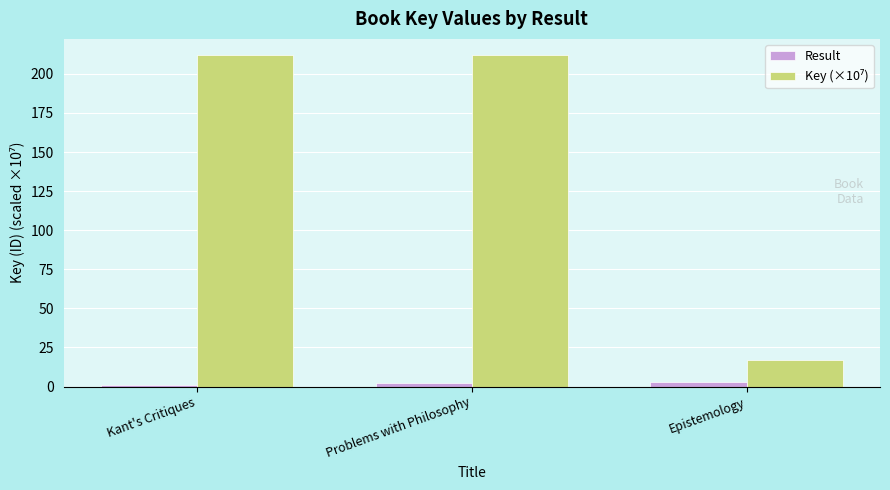

What is the sum of all Result values?

6.0